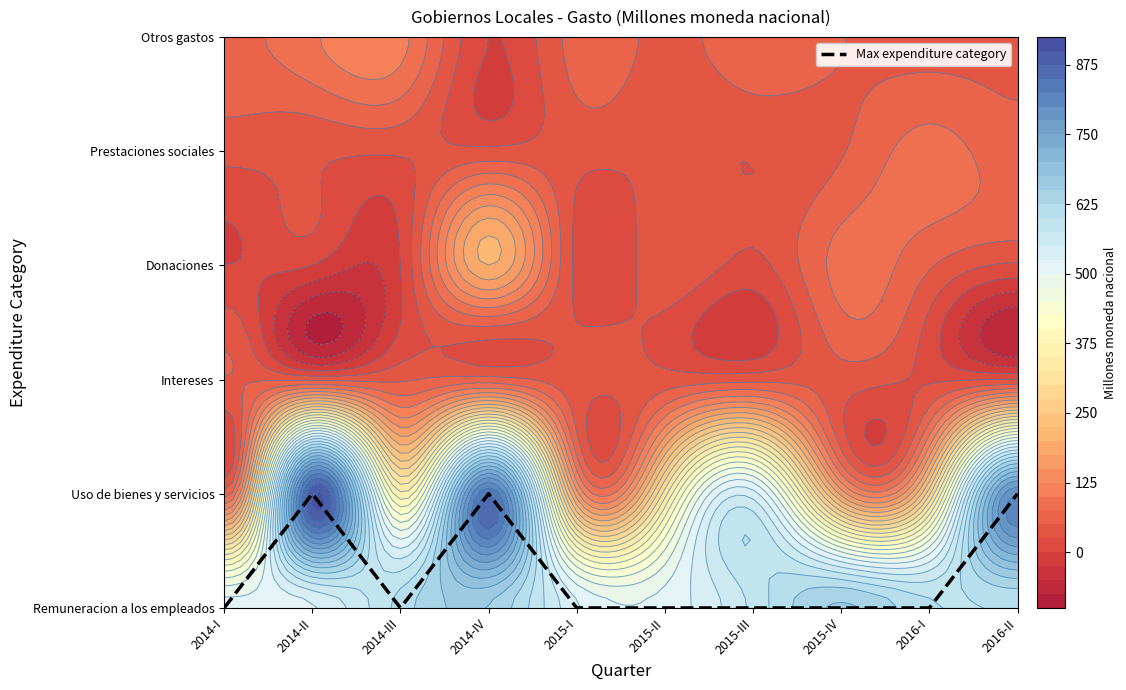

Which has a higher value, 2016-II or 2014-IV?

2016-II